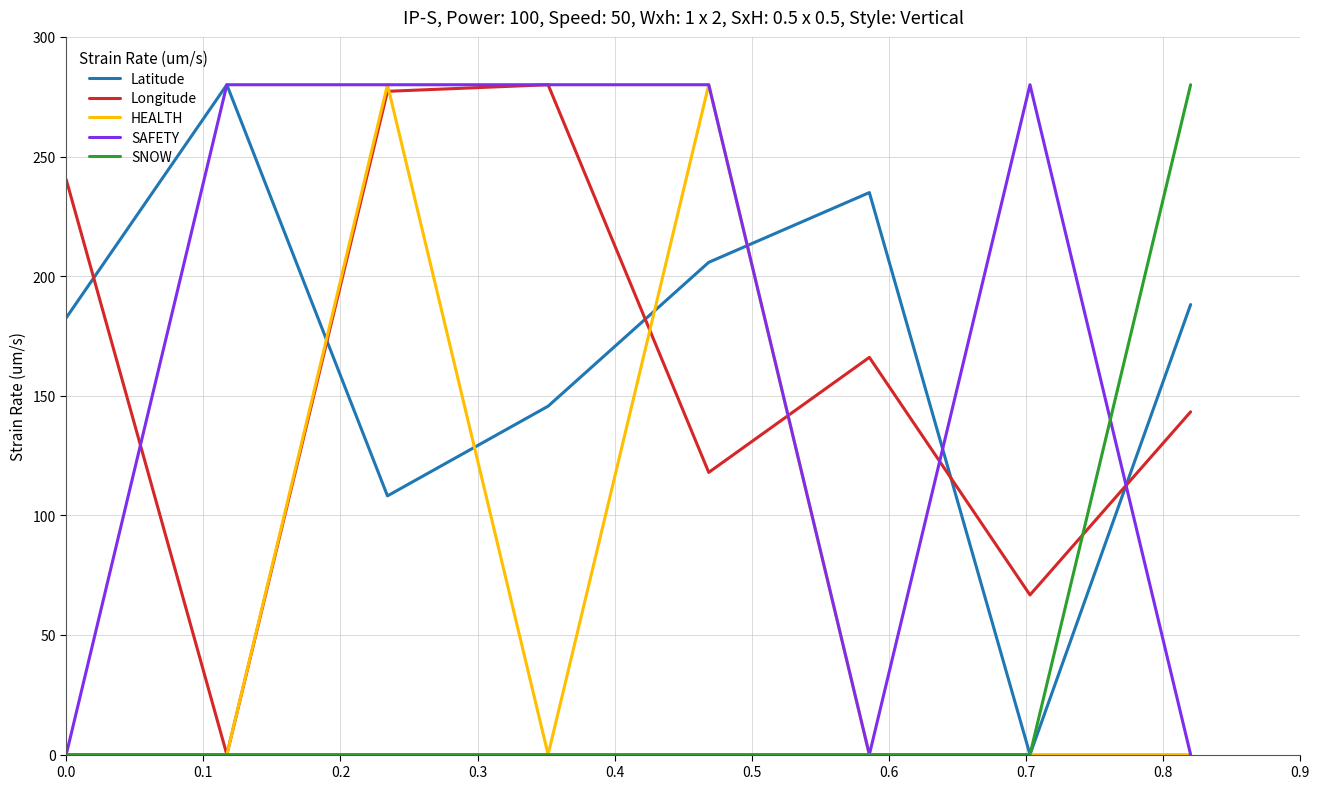

At how many categories does at least one series exceed 20?

8